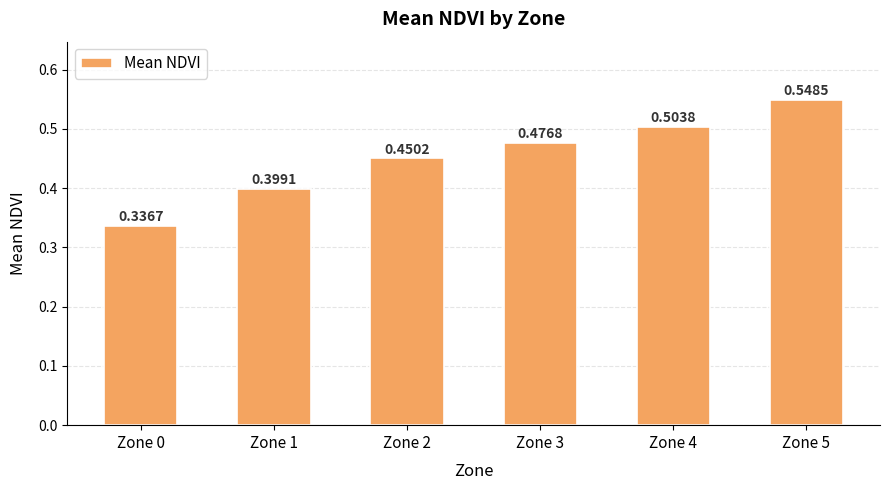

Which label corresponds to the smallest value in the chart?

Zone 0